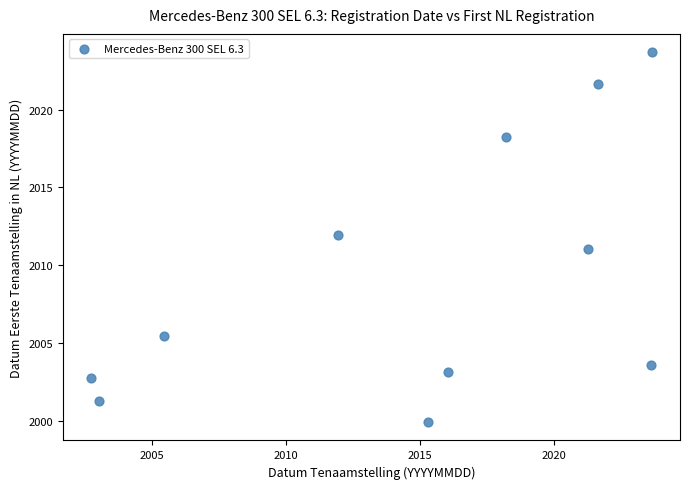

What is the range of Y values (max minus min)?

23.7